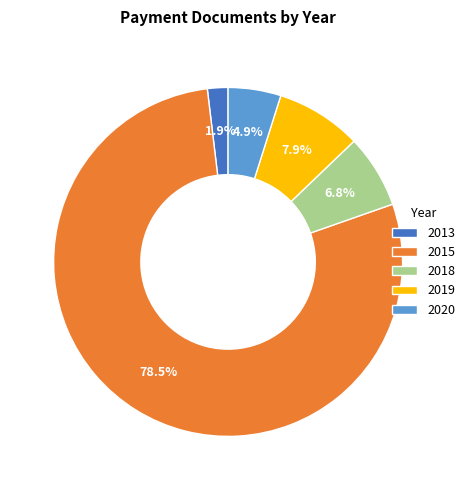

Is there a majority slice in this chart?

Yes